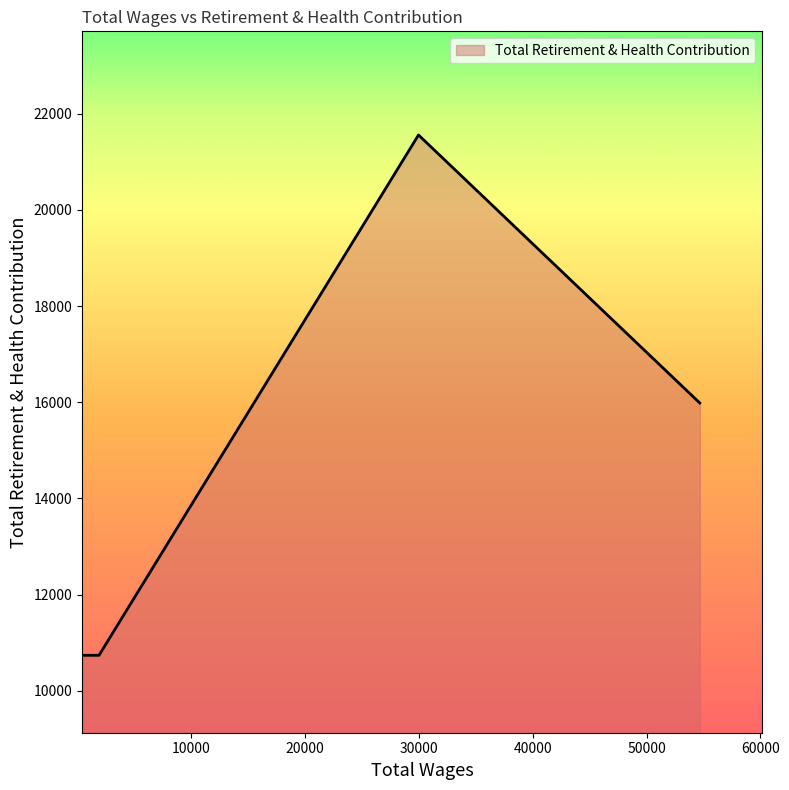

What is the smallest value displayed?

10736